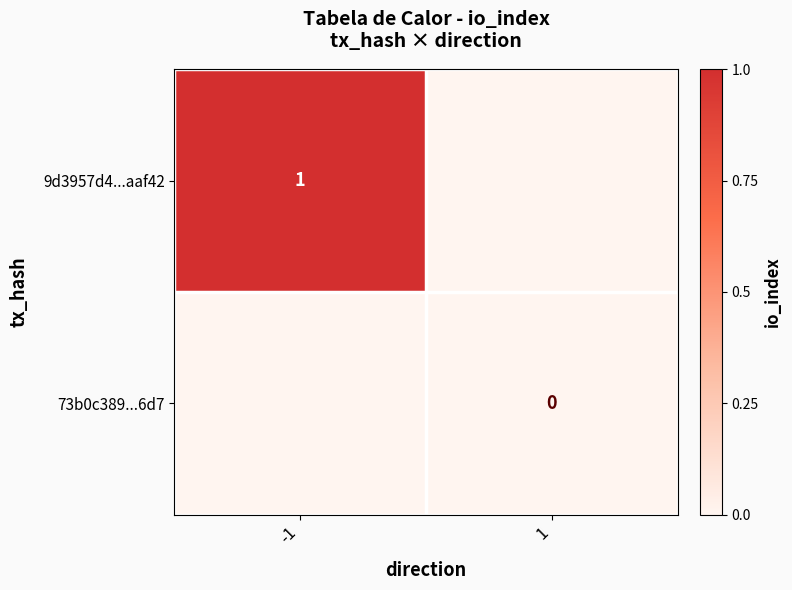

The 9d3957d4...aaf42 series shows 2 at -1. True or false?

False